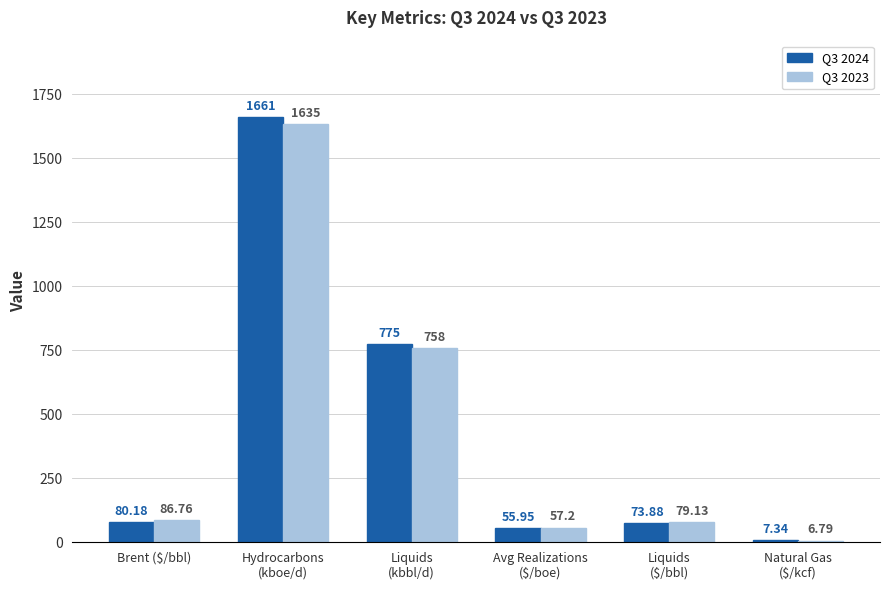

What is the label of the 6th bar from the left?

Natural Gas
($/kcf)